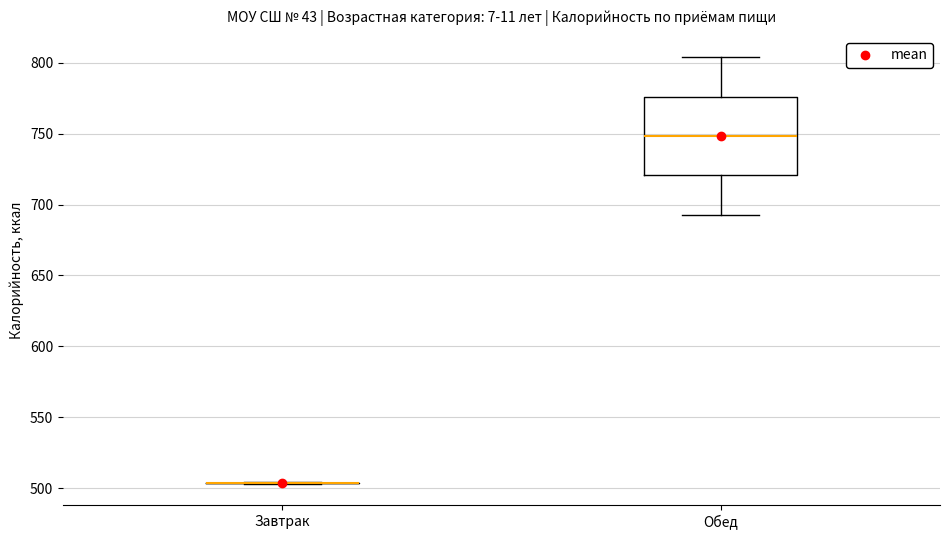

Reading left to right, read every box against the y-axis: the position of its median line, the range the box covers, and the ends of its whiskers. The values are not printed on the chart, so give them approximately, as read against the axis.

Завтрак: box collapsed to a line at 505, whiskers 505 to 505
Обед: median 750, box 720 to 775, whiskers 695 to 805